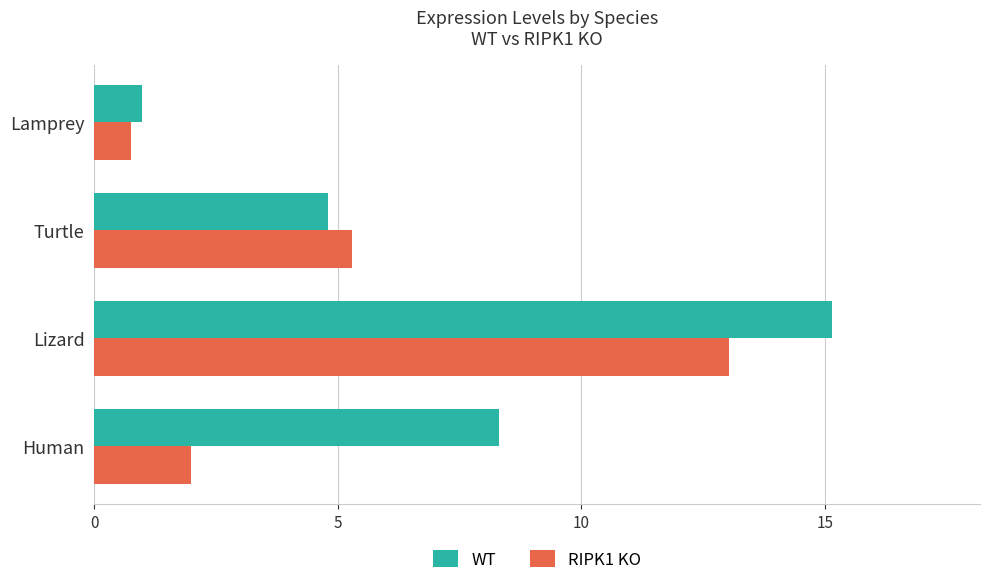

What is the sum of all RIPK1 KO values?

21.1